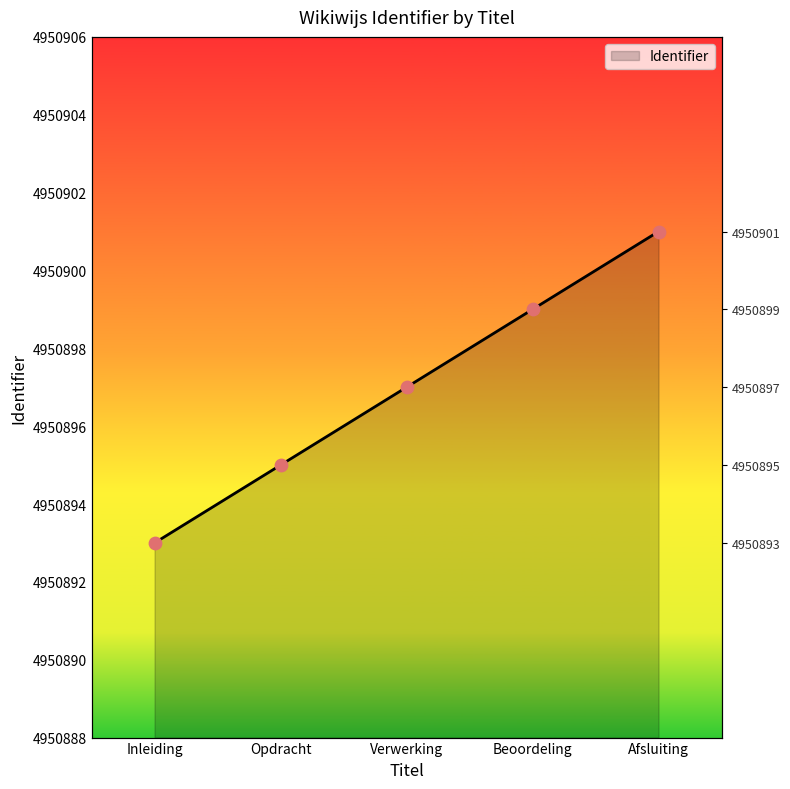

What is the change in value from Opdracht to Beoordeling?

+4